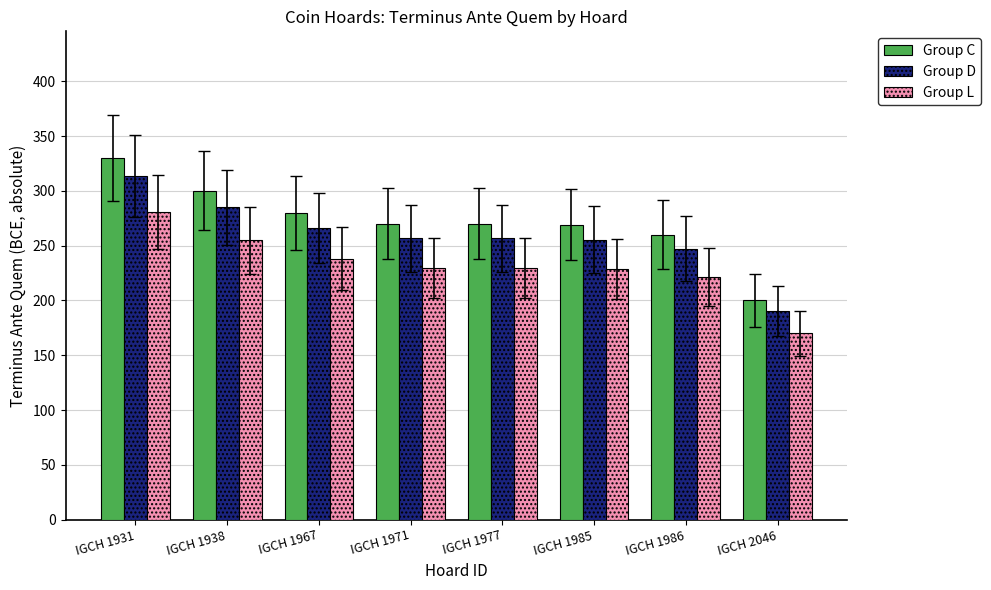

What is the value of the Group D bar at the 4th from the left?

256.5